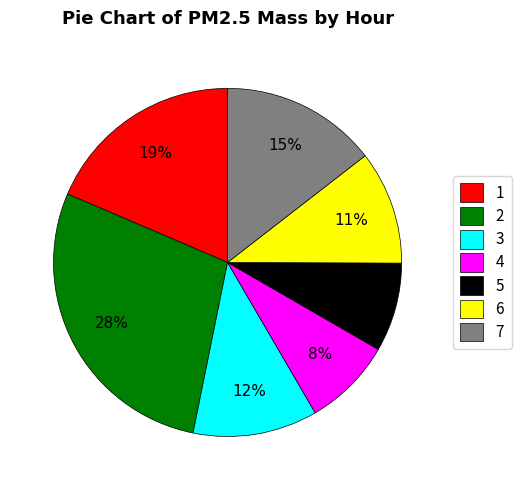

What percentage is the 5 slice, to the nearest percent?

8%